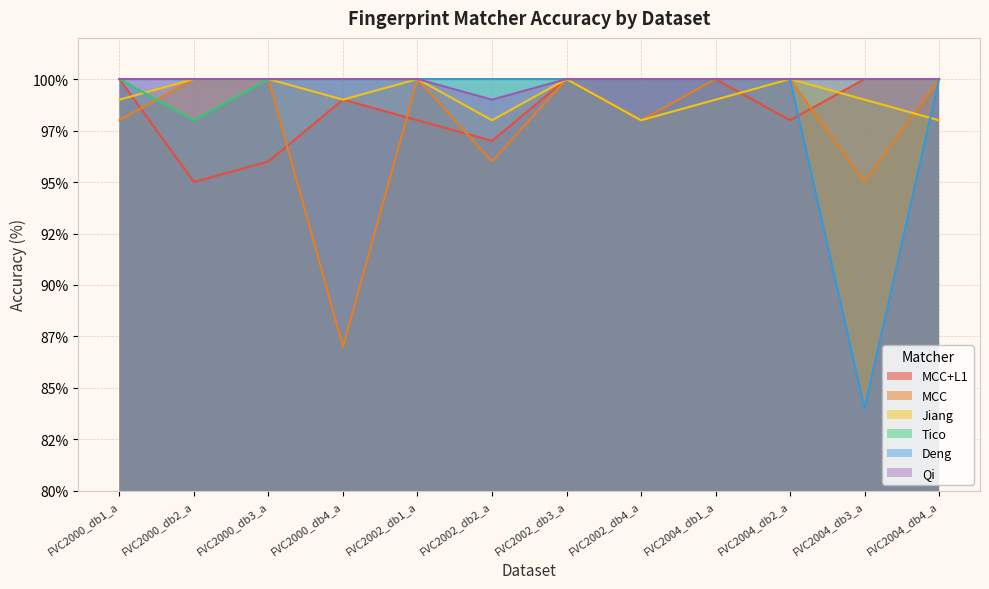

True or false: Qi and Deng cross at least once.

False